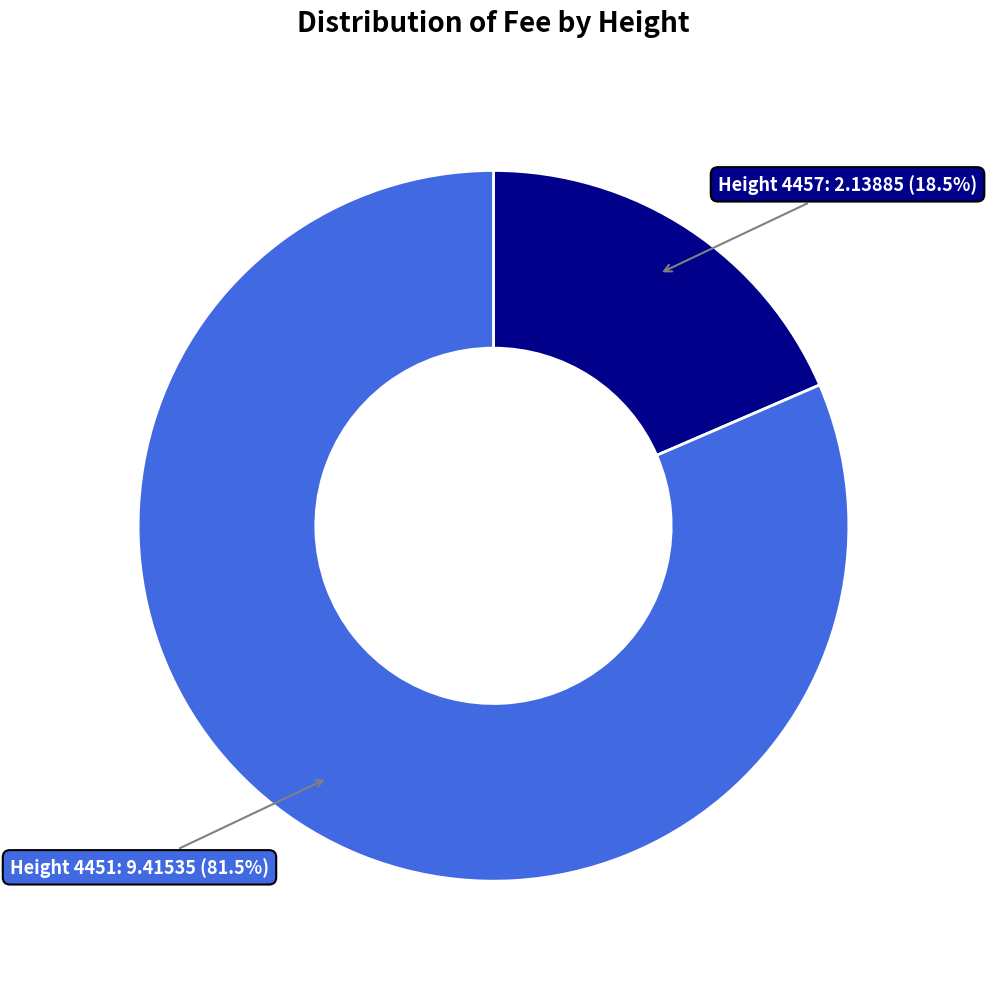

Which has a higher value, Height 4451 or Height 4457?

Height 4451